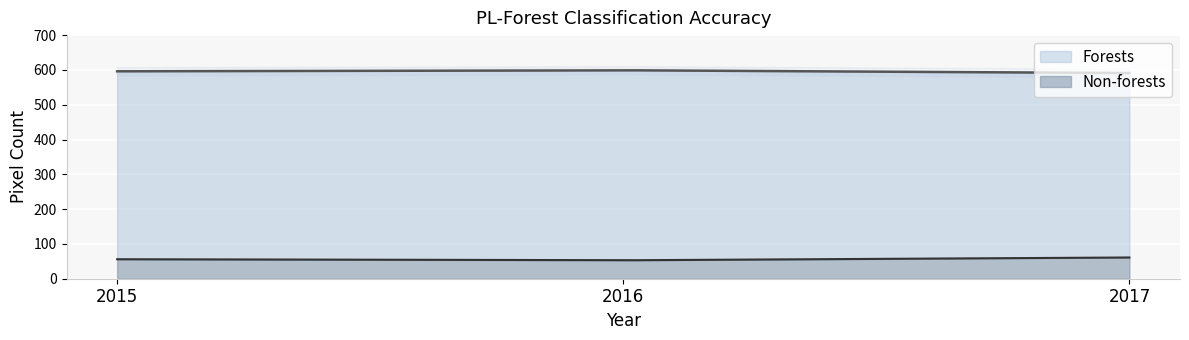

Reading left to right, what are all the values shown in this chart?

Forests: 2015=596	2016=599	2017=591
Non-forests: 2015=56	2016=53	2017=61